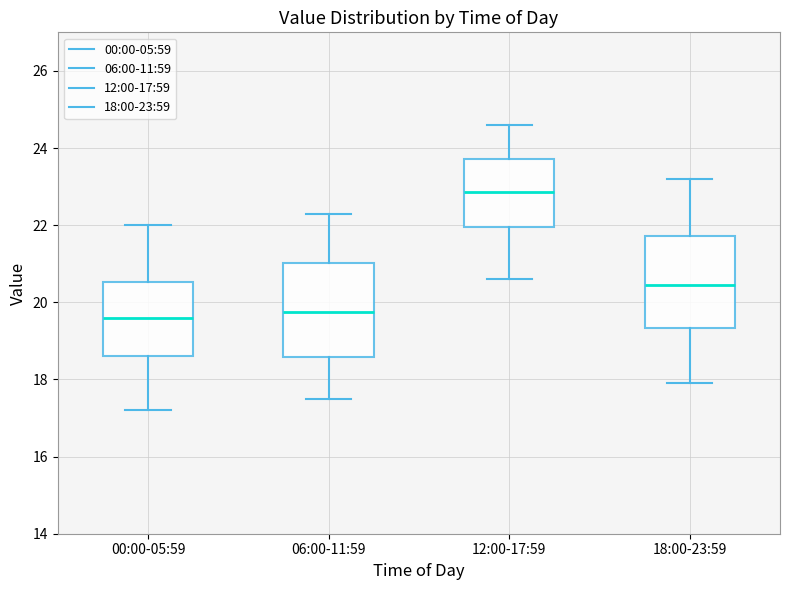

Reading left to right, transcribe this box plot: for each box, give where its median line is, the range the box spans, and where its two whiskers end, as read against the y-axis. The values are not printed on the chart, so give them approximately, as read against the axis.

00:00-05:59: median 19.6, box 18.6 to 20.6, whiskers 17.2 to 22.0
06:00-11:59: median 19.8, box 18.6 to 21.0, whiskers 17.6 to 22.4
12:00-17:59: median 22.8, box 22.0 to 23.8, whiskers 20.6 to 24.6
18:00-23:59: median 20.4, box 19.4 to 21.8, whiskers 18.0 to 23.2